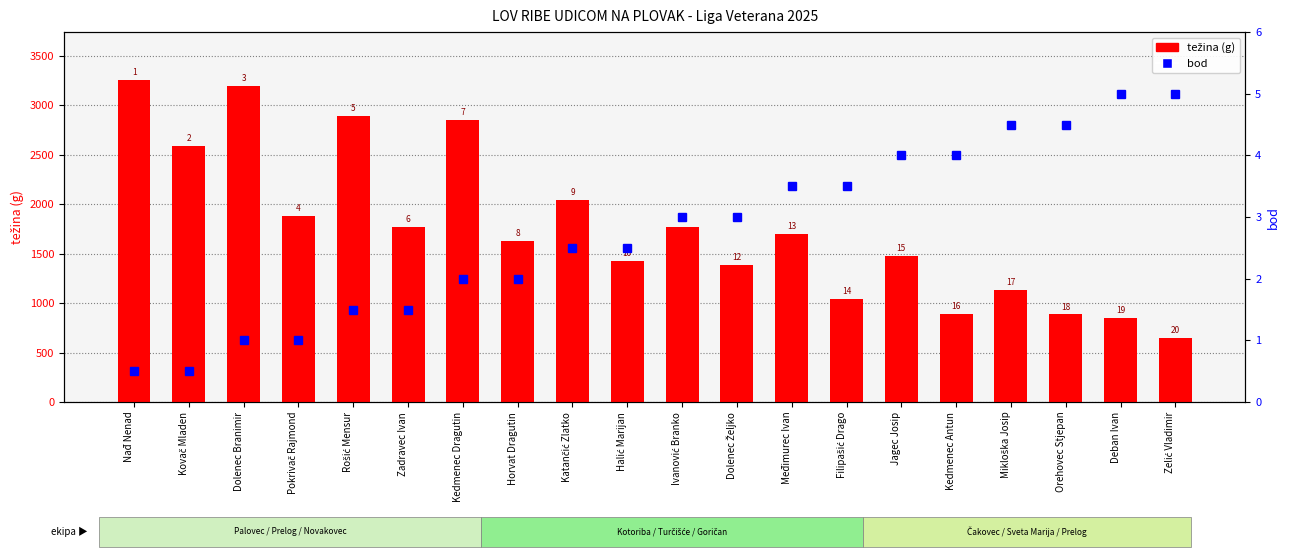

How many categories are shown in the chart?

20